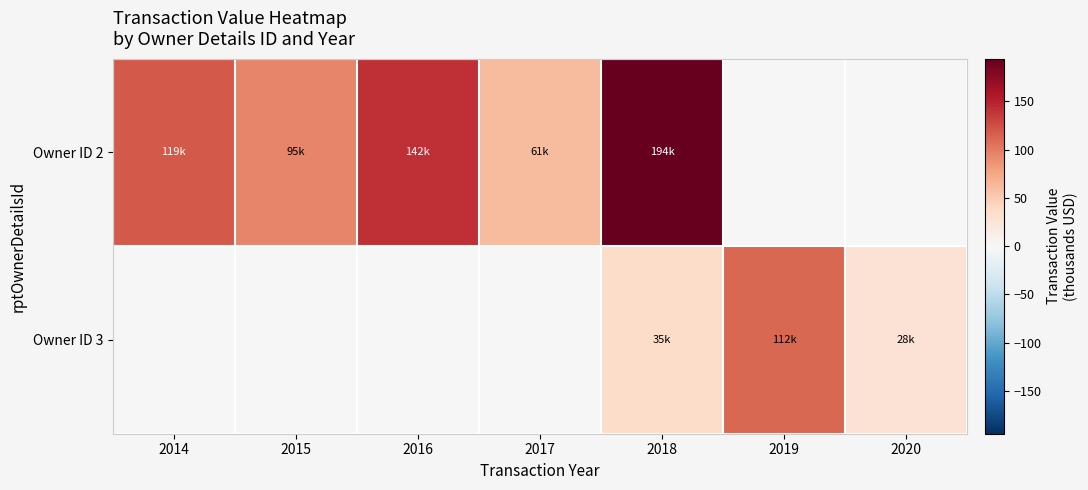

Reading left to right, list all the values displayed in this chart.

Owner ID 2: 2014=118.6	2015=95.0	2016=142.3	2017=60.8	2018=194.3	2019=0.0	2020=0.0
Owner ID 3: 2014=0.0	2015=0.0	2016=0.0	2017=0.0	2018=35.3	2019=111.7	2020=27.7